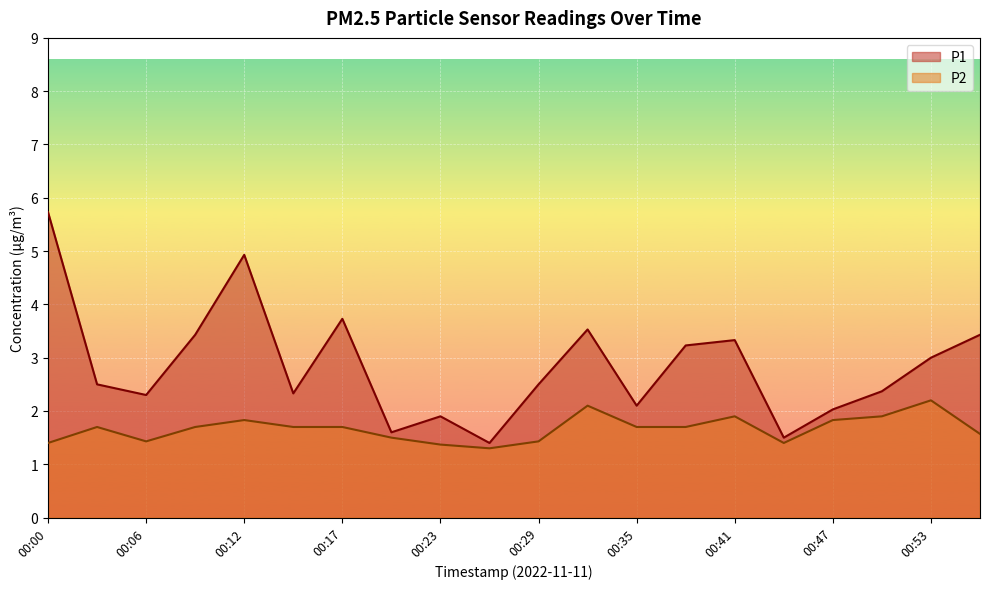

Count the number of data series in this chart.

2